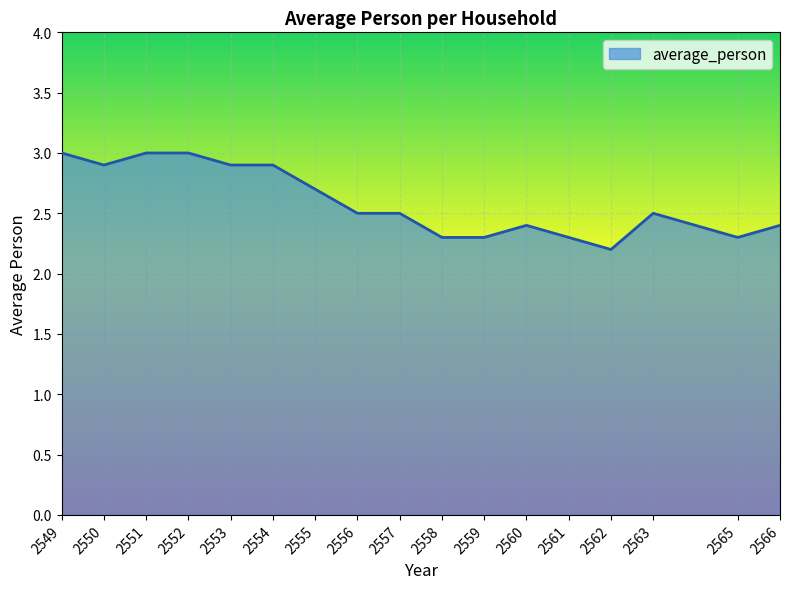

What is the average value?

2.6